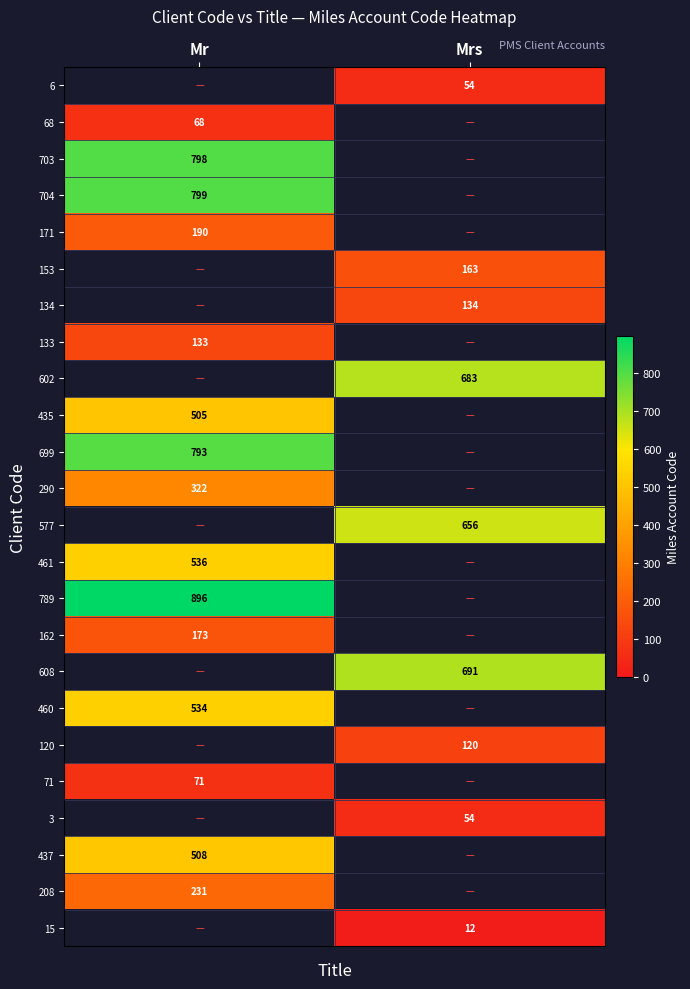

True or false: 6 has a value of 84 at Mrs.

False